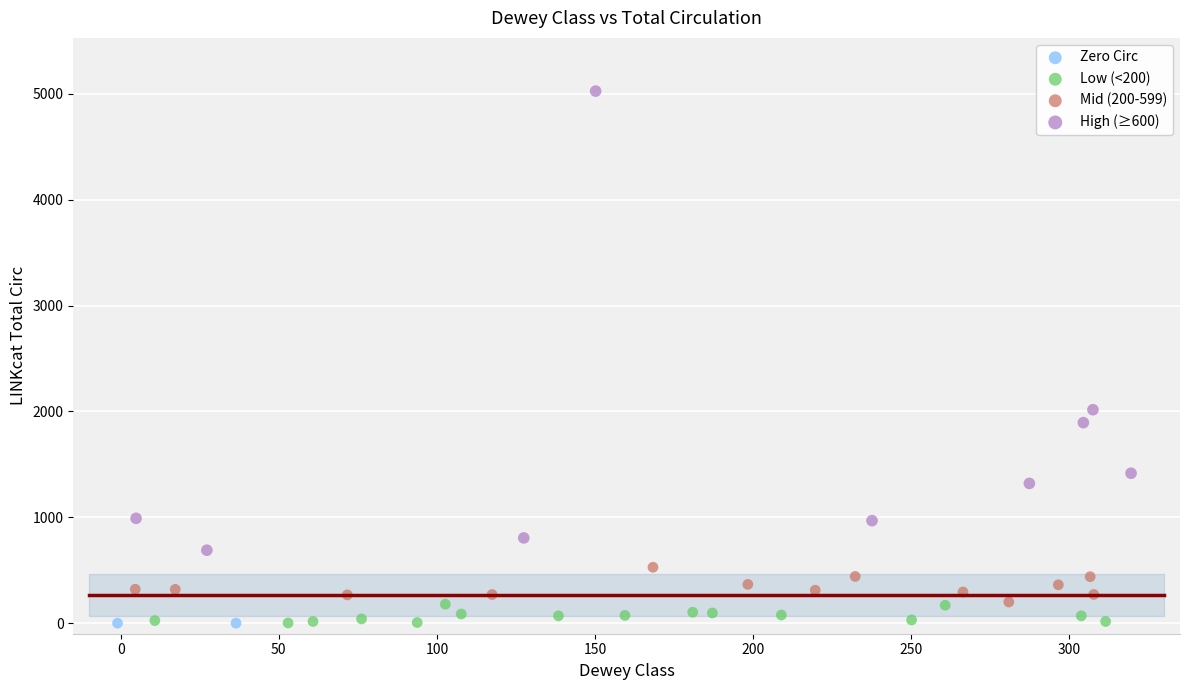

What are all the series names shown in the legend?

Zero Circ, Low (<200), Mid (200-599), High (≥600)